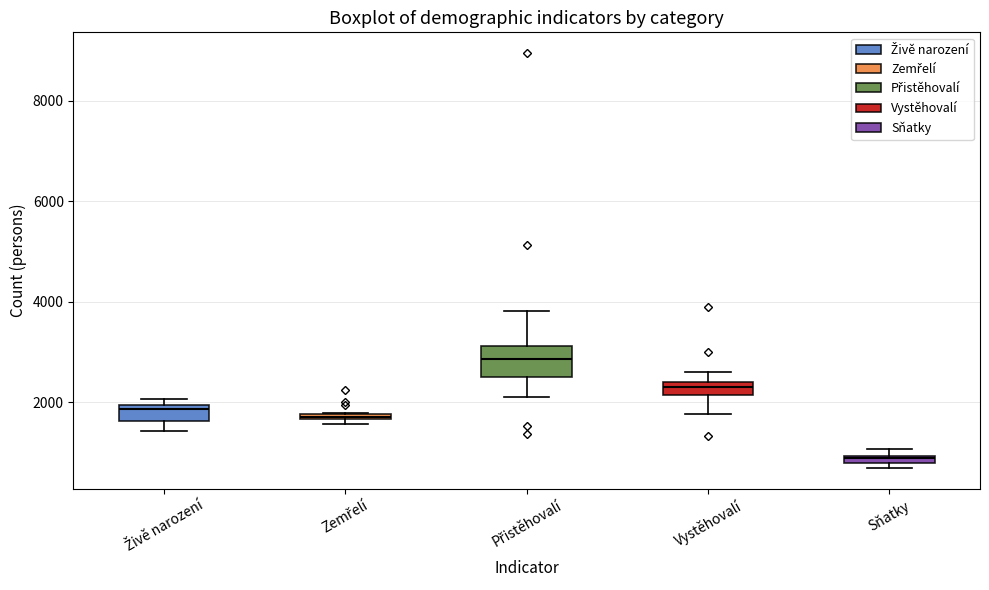

Where does the lower whisker of the box for Přistěhovalí end on the y-axis? The values are not printed on the chart, so give them approximately, as read against the axis.

2200